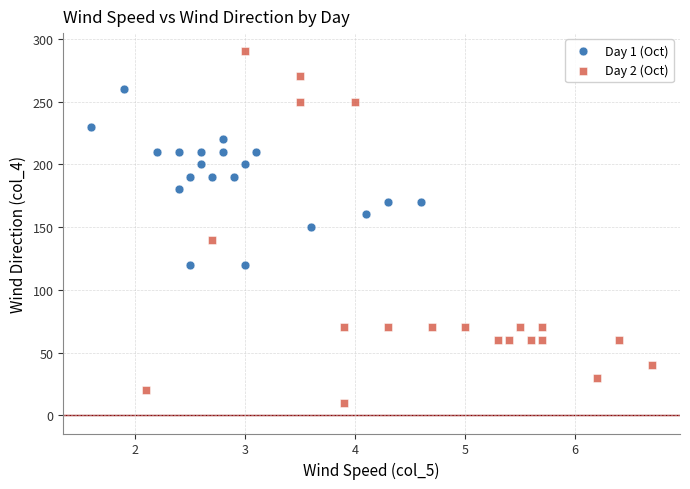

Which series reaches the maximum Y coordinate?

Day 2 (Oct)